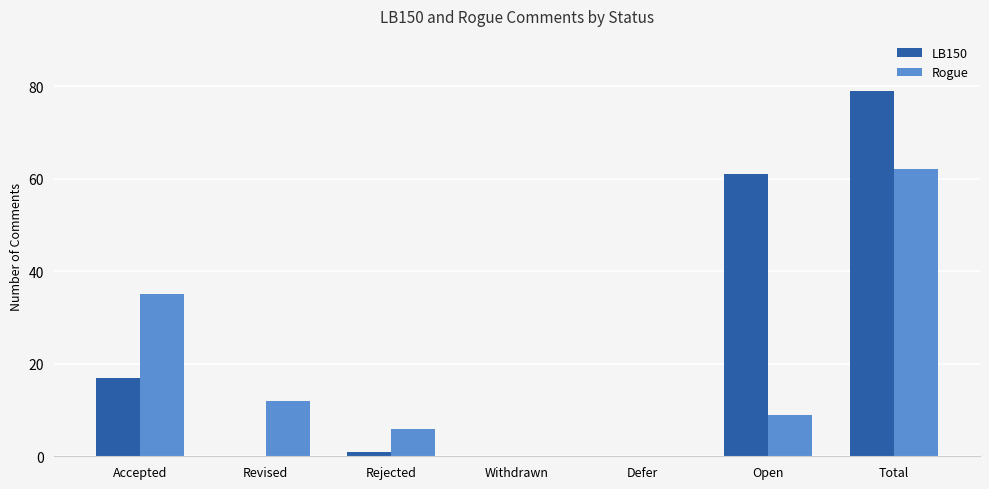

Reading left to right, list all the values displayed in this chart.

LB150: 17	0	1	0	0	61	79
Rogue: 35	12	6	0	0	9	62